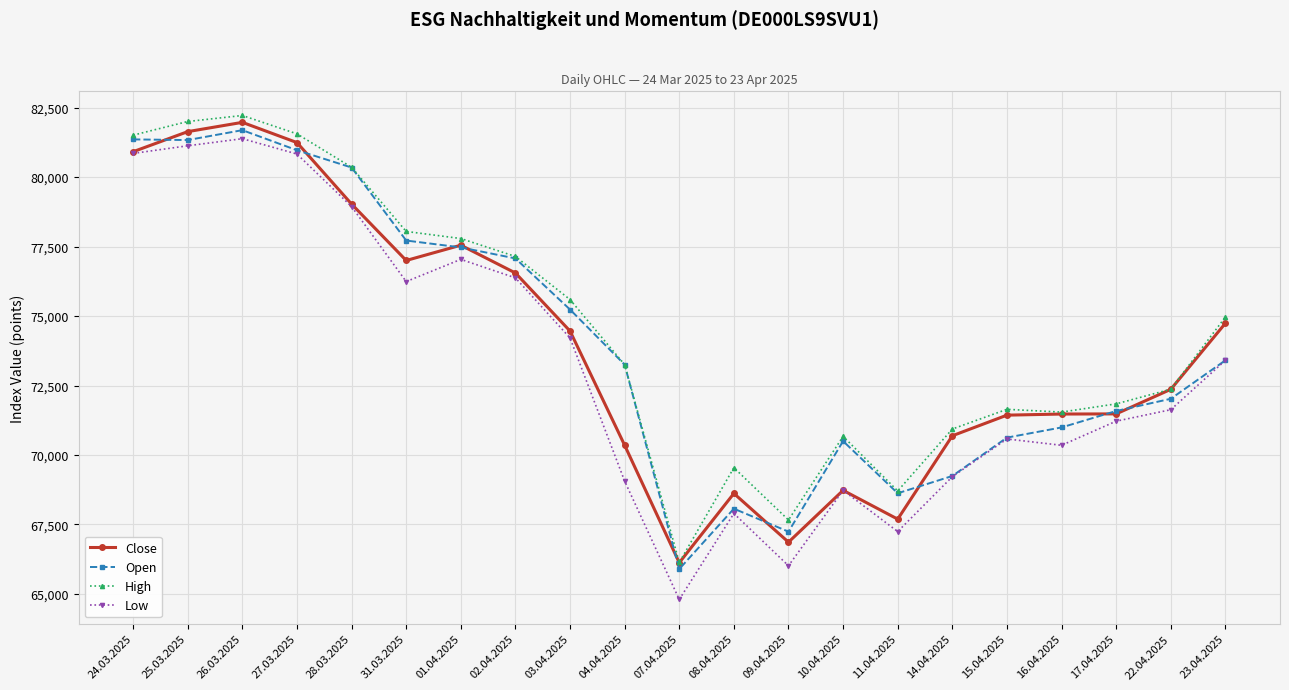

True or false: Close and Open intersect in this chart.

True